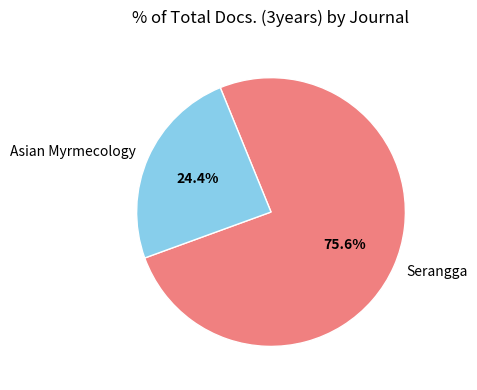

Is it true that Asian Myrmecology is 15% of the pie?

False